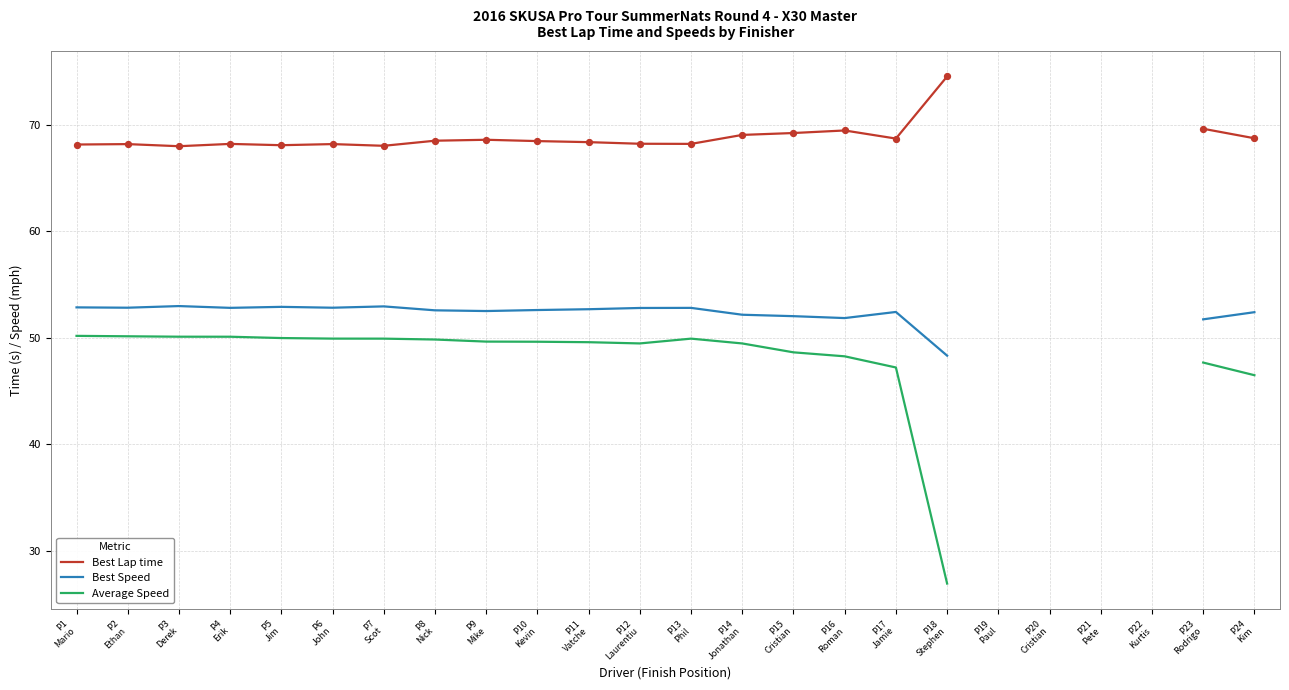

Is the value of Best Speed at P19
Paul greater than the value of Average Speed at P9
Mike?

No